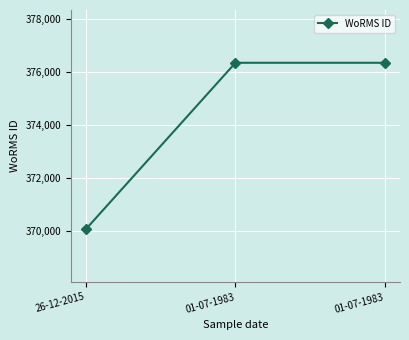

Does the chart have visible grid lines?

Yes